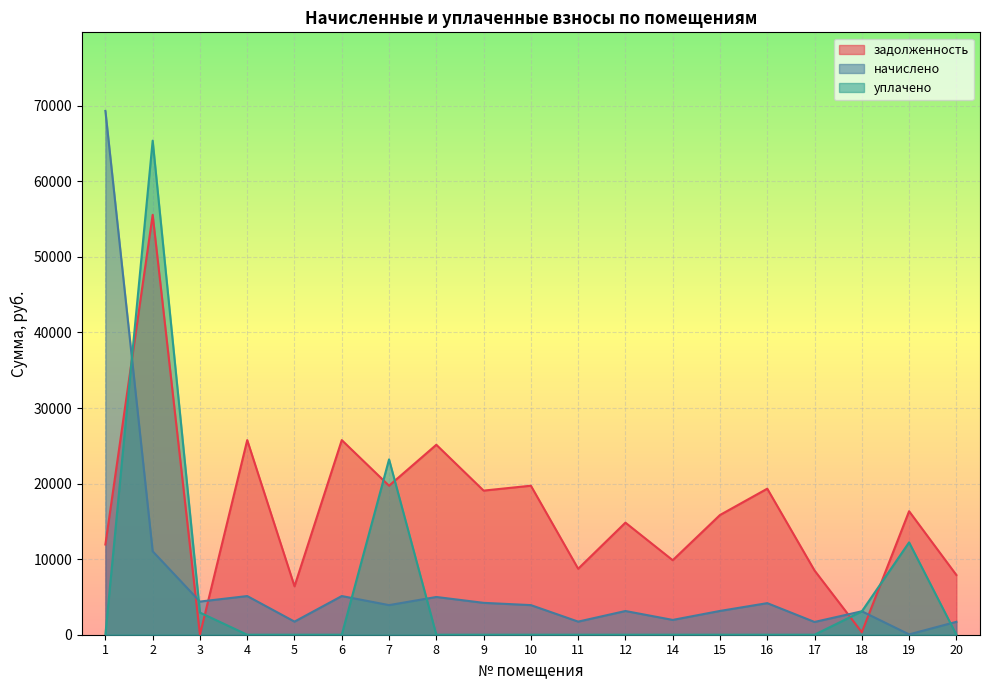

Between 6 and 18, which is larger?

6